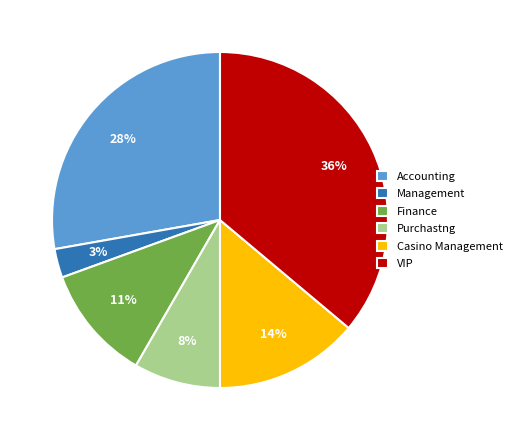

Which category has the smallest portion of the pie?

Management